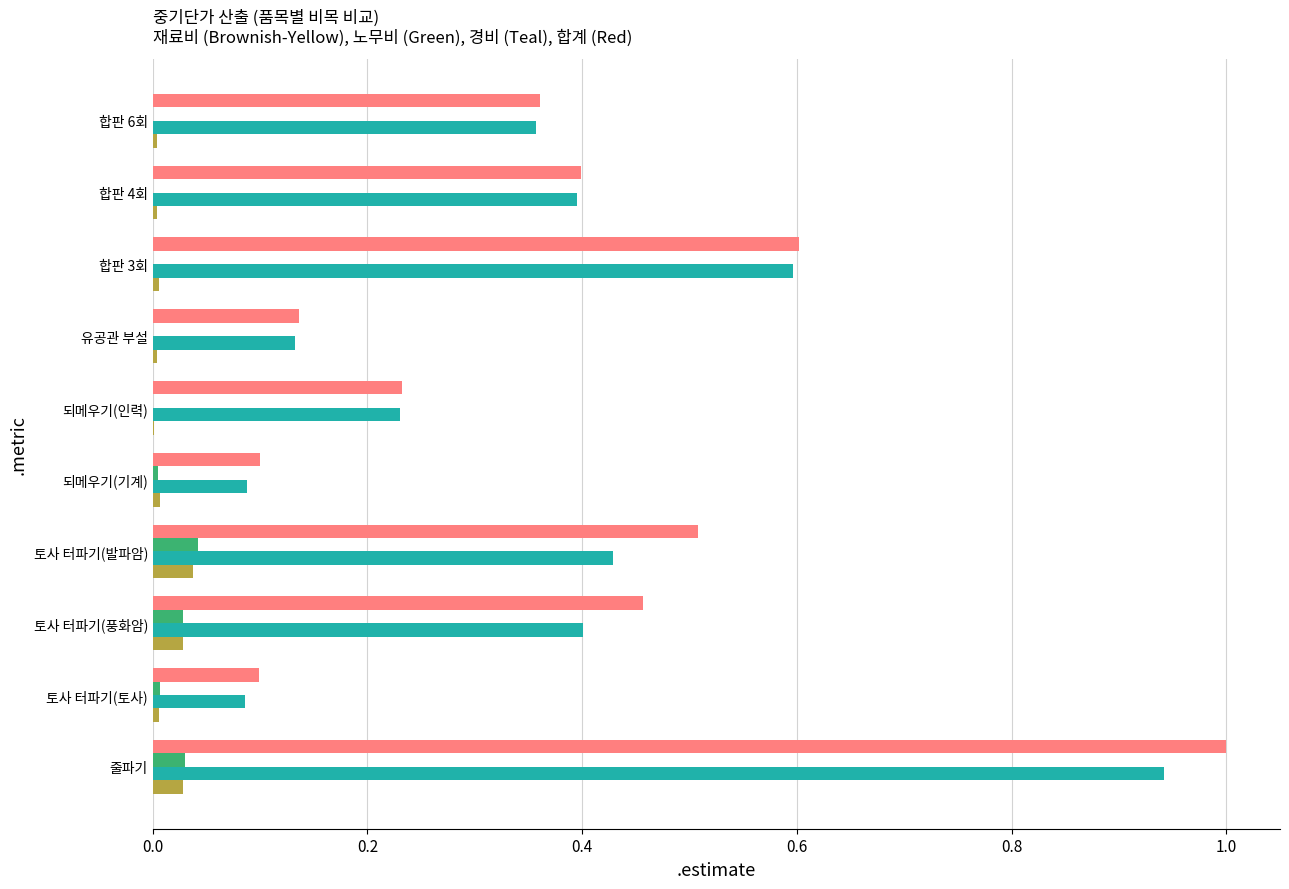

What is the total value across all series at 줄파기?

2.0